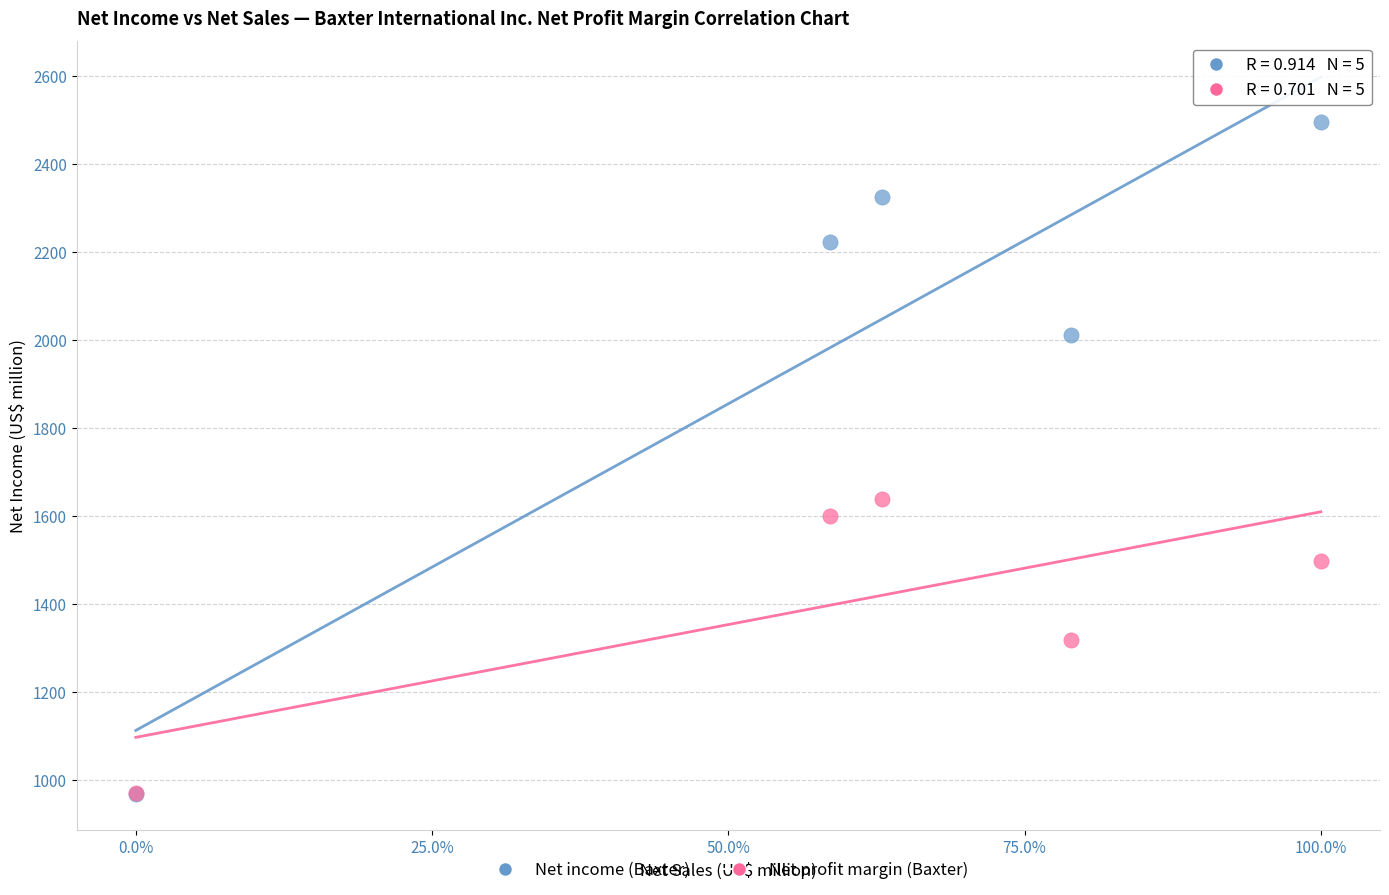

Across all series, what Y value is closest to 1732?

1639.0